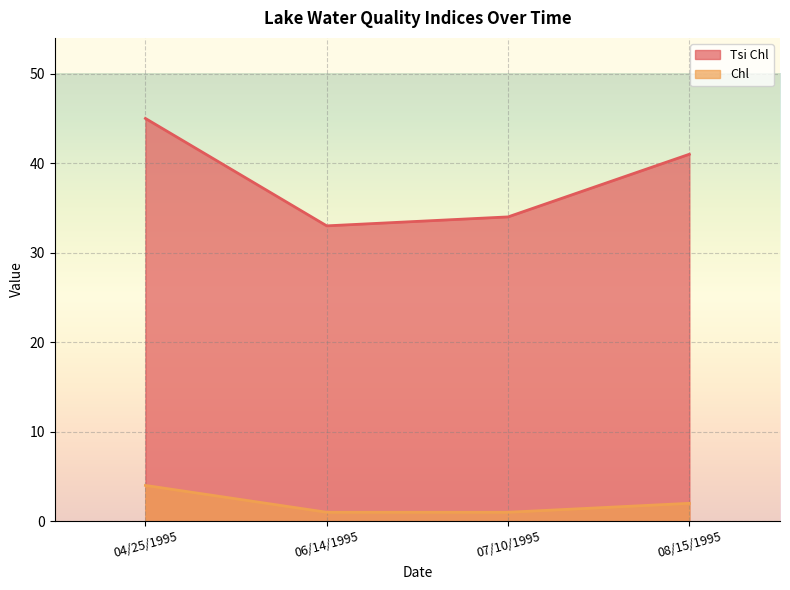

Reading right to left, transcribe all the data shown in this chart.

Tsi Chl: 41	34	33	45
Chl: 2	1	1	4